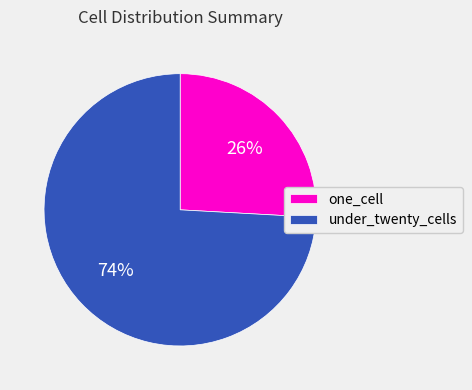

What is the largest slice in the pie chart?

under_twenty_cells